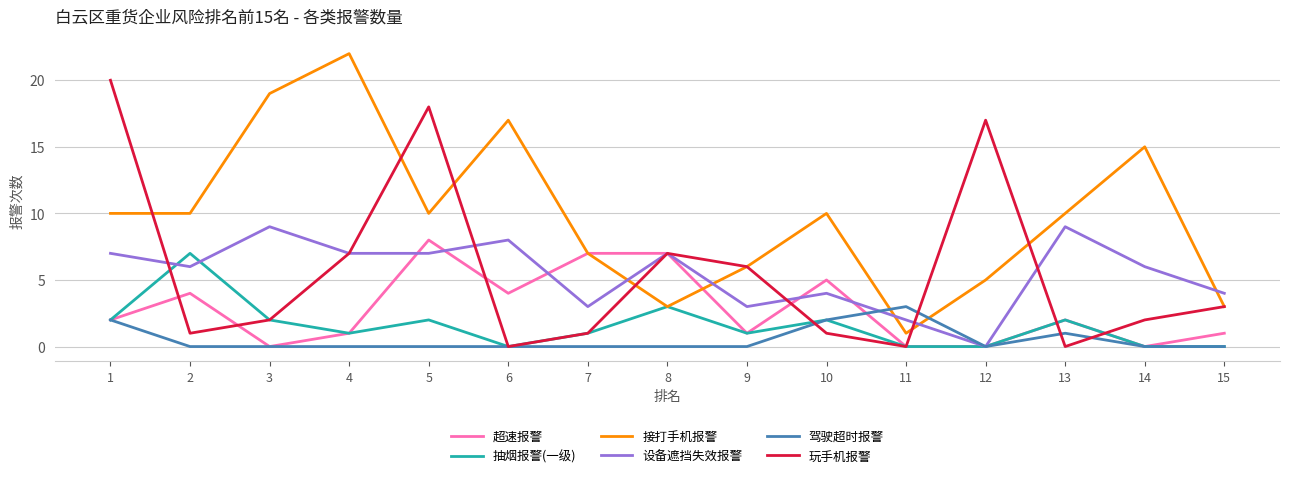

Reading left to right, transcribe all the data shown in this chart.

超速报警: 1=2	2=4	3=0	4=1	5=8	6=4	7=7	8=7	9=1	10=5	11=0	12=0	13=2	14=0	15=1
抽烟报警(一级): 1=2	2=7	3=2	4=1	5=2	6=0	7=1	8=3	9=1	10=2	11=0	12=0	13=2	14=0	15=0
接打手机报警: 1=10	2=10	3=19	4=22	5=10	6=17	7=7	8=3	9=6	10=10	11=1	12=5	13=10	14=15	15=3
设备遮挡失效报警: 1=7	2=6	3=9	4=7	5=7	6=8	7=3	8=7	9=3	10=4	11=2	12=0	13=9	14=6	15=4
驾驶超时报警: 1=2	2=0	3=0	4=0	5=0	6=0	7=0	8=0	9=0	10=2	11=3	12=0	13=1	14=0	15=0
玩手机报警: 1=20	2=1	3=2	4=7	5=18	6=0	7=1	8=7	9=6	10=1	11=0	12=17	13=0	14=2	15=3